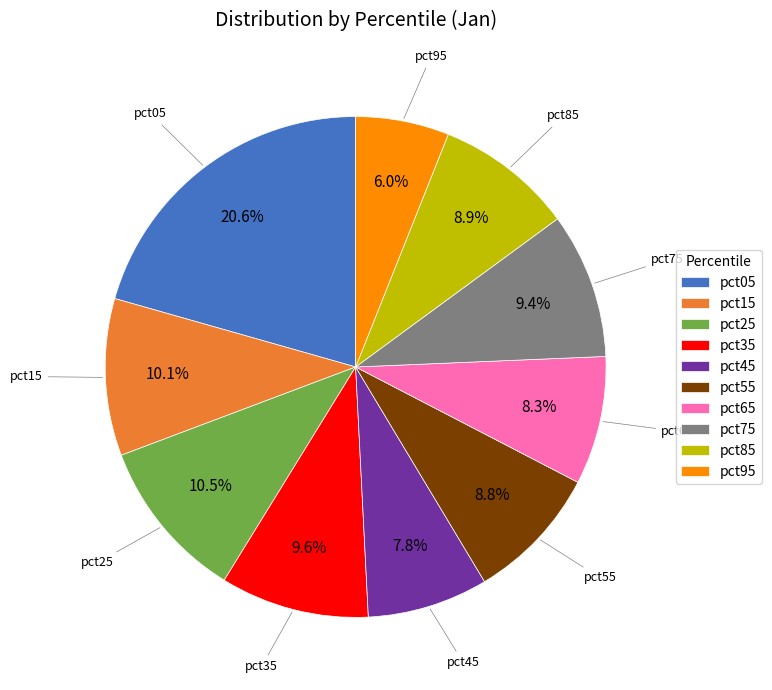

Is there a majority slice in this chart?

No